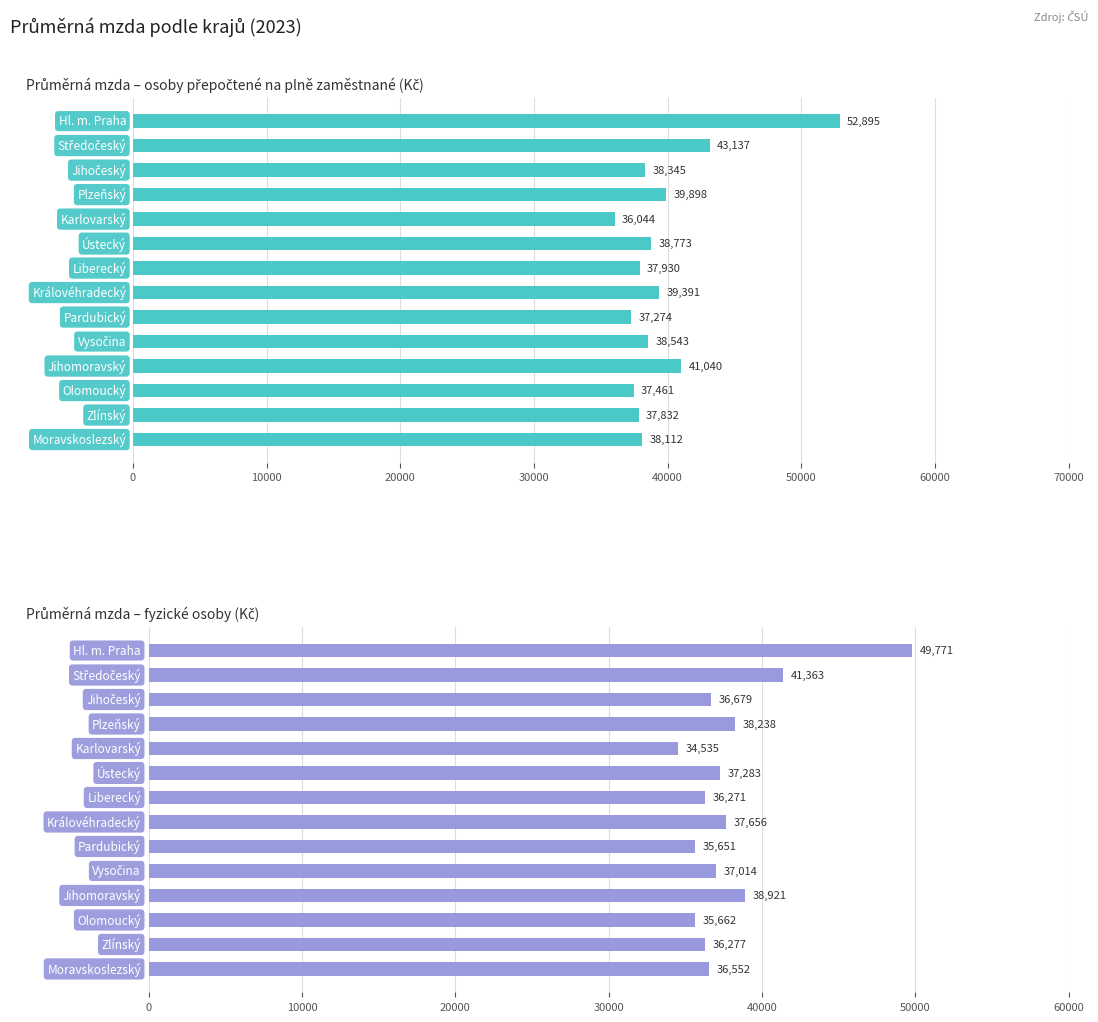

What is the spread (max minus min) of values at 12?

1555.0